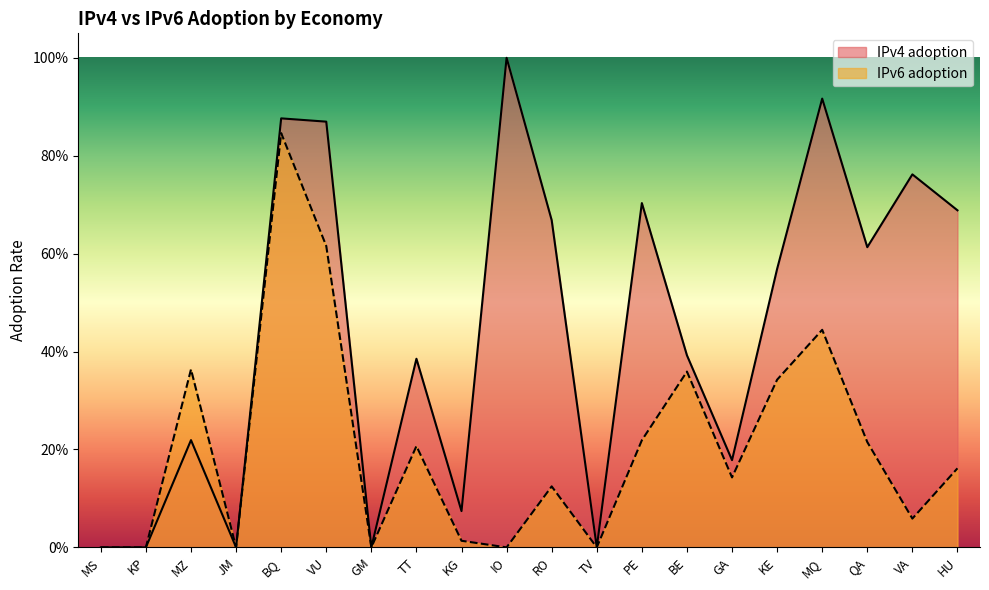

How many values in the IPv6 adoption series exceed 0?

14